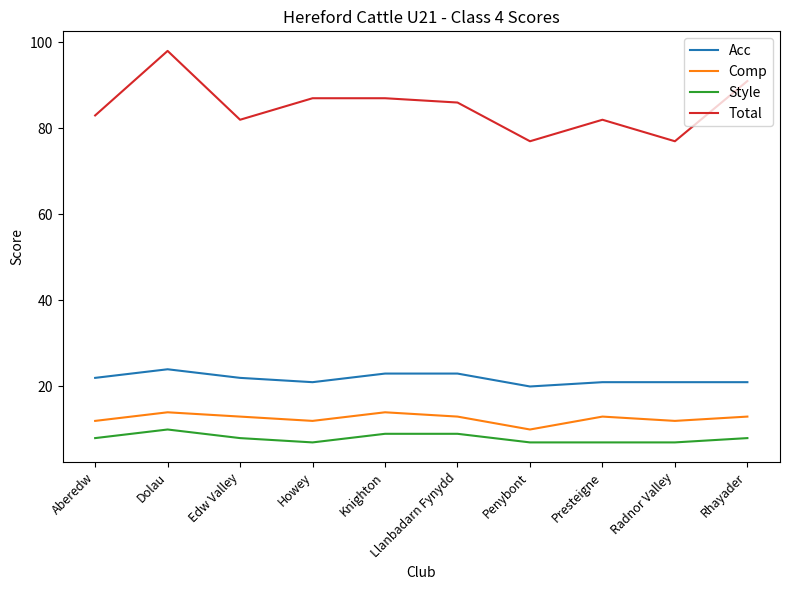

What position from the left is Knighton?

5